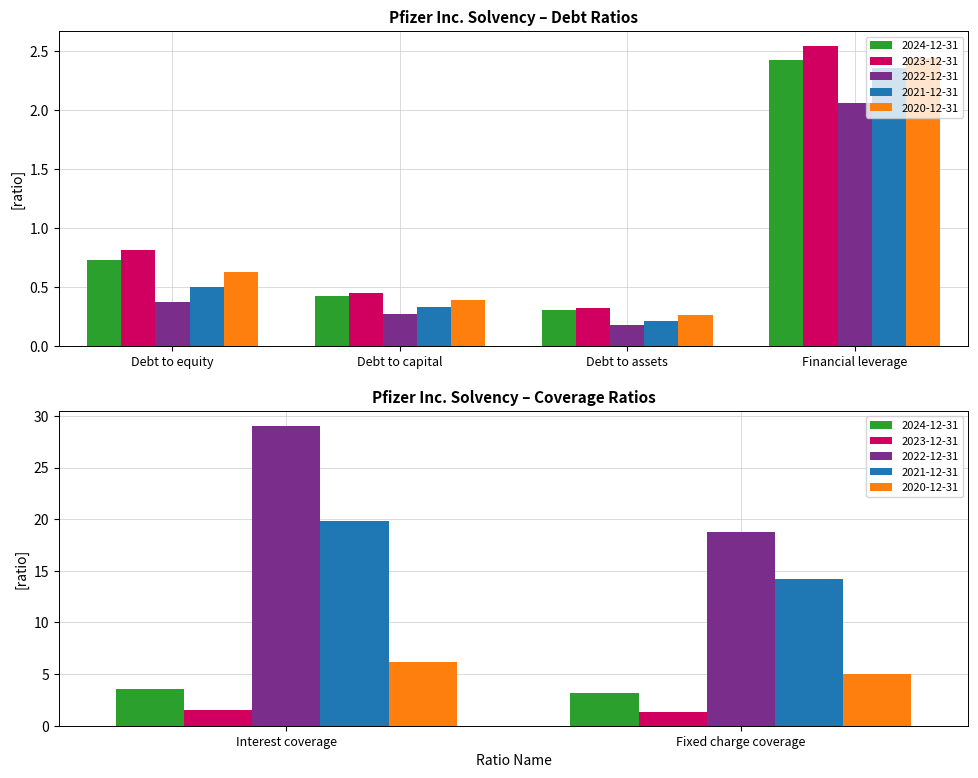

At which label does 2022-12-31 reach its minimum?

Debt to assets